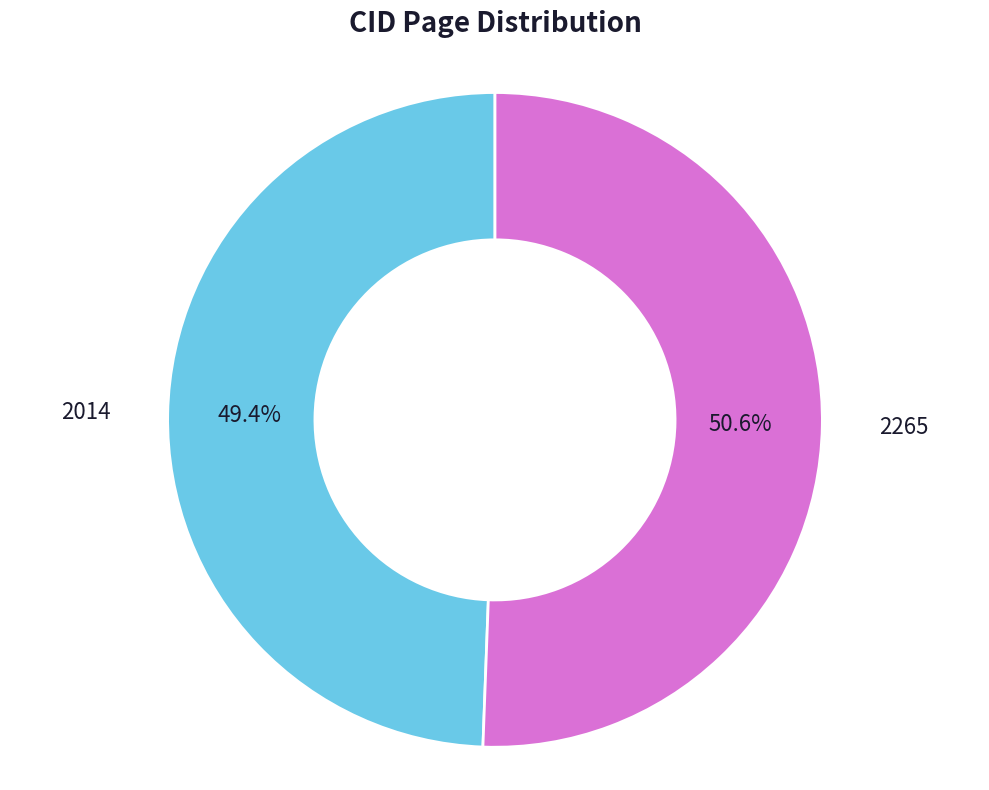

What percentage is NOT represented by 2265?

49.4%